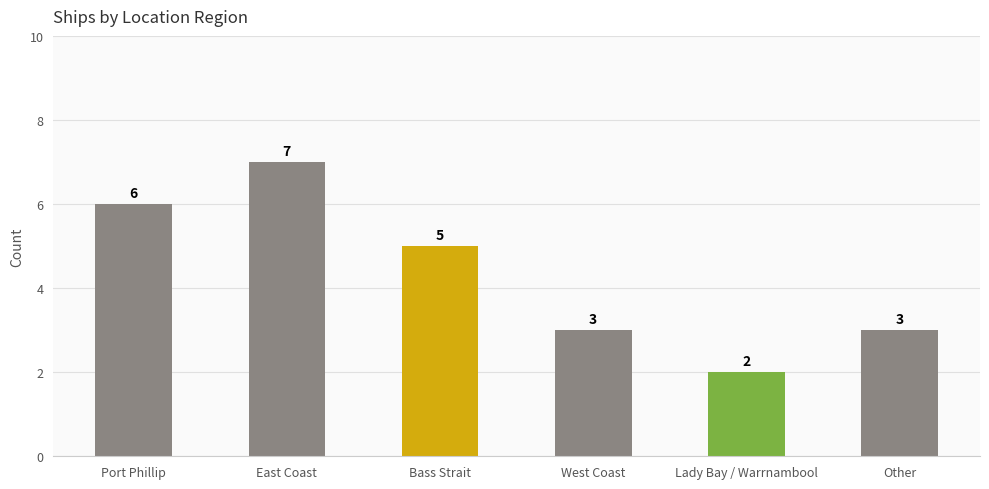

How many values are between 3 and 6?

4